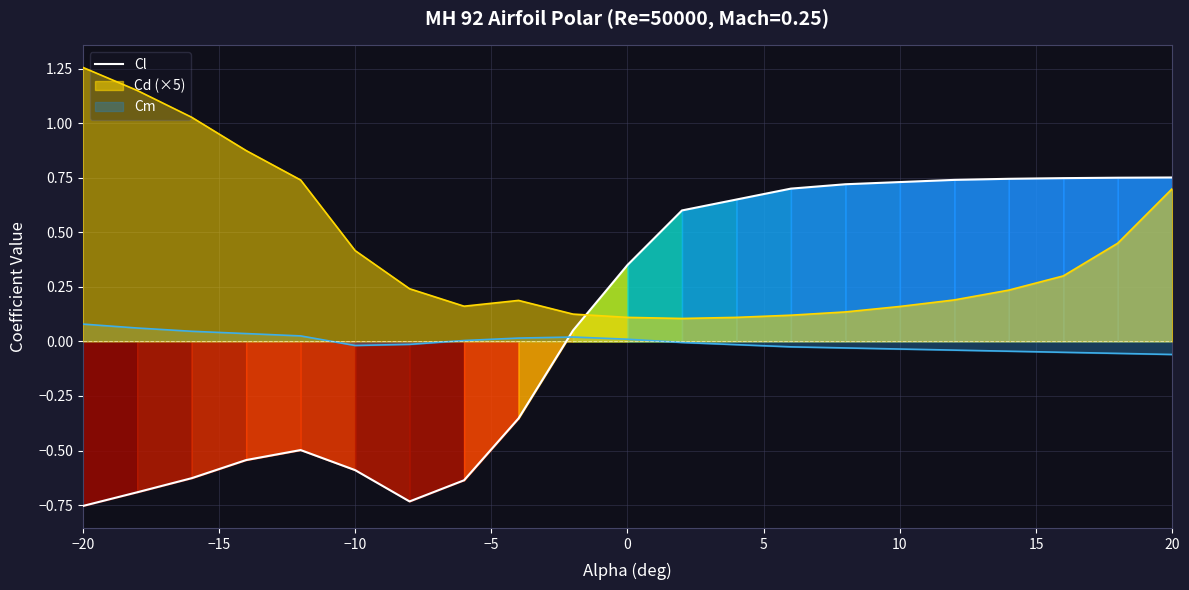

How many points are lower than both their immediate neighbors (excluding endpoints)?

1